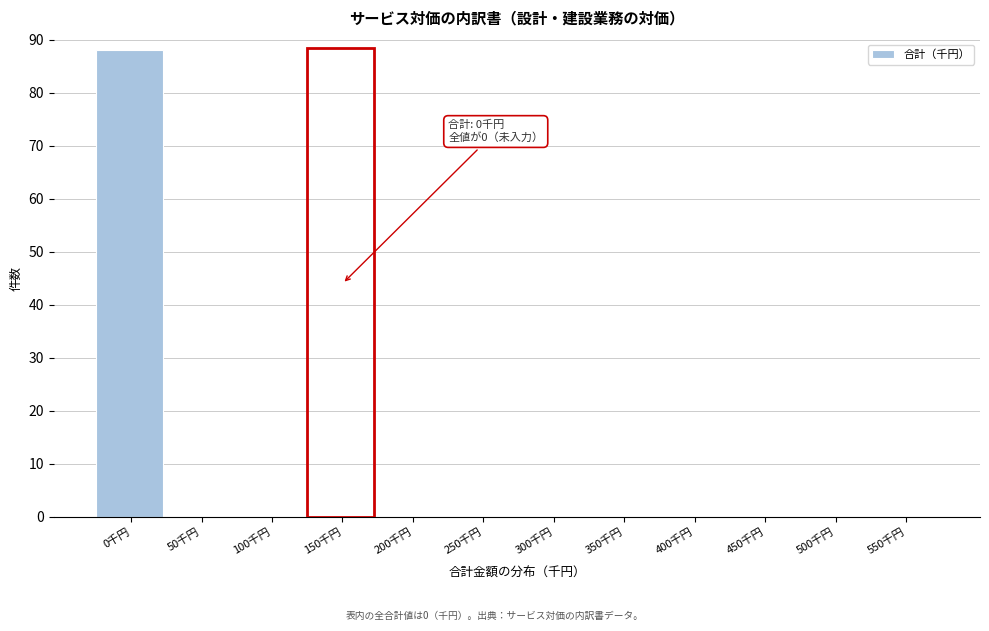

Reading left to right, extract all data points from this chart.

0千円=88	50千円=0	100千円=0	150千円=0	200千円=0	250千円=0	300千円=0	350千円=0	400千円=0	450千円=0	500千円=0	550千円=0